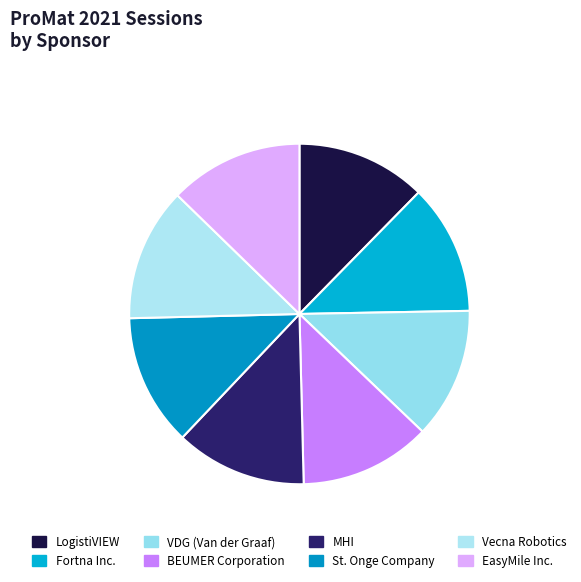

Between LogistiVIEW and VDG (Van der Graaf), which is larger?

VDG (Van der Graaf)